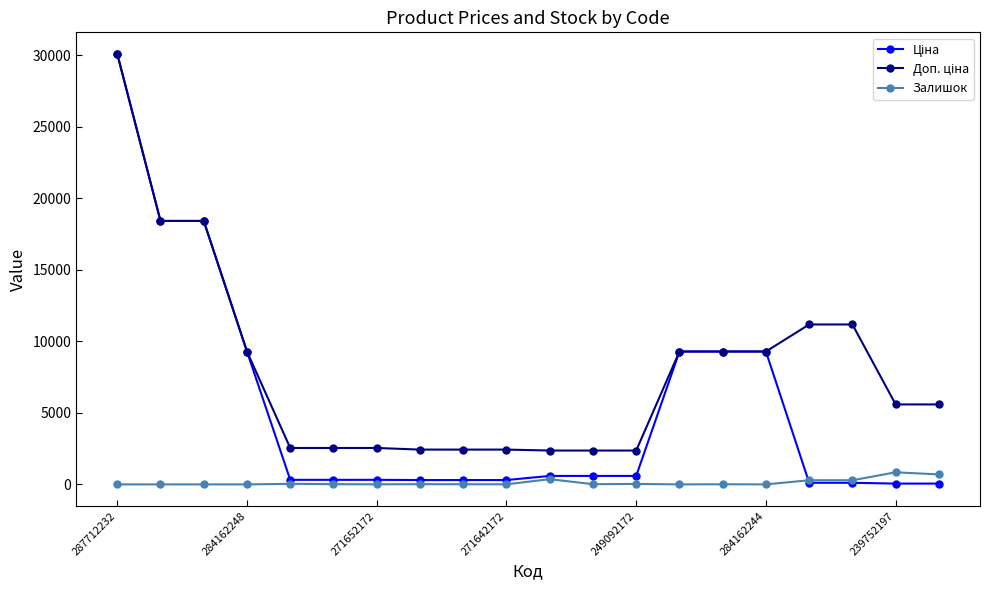

True or false: Залишок has more than 1 points higher than both neighbors.

True